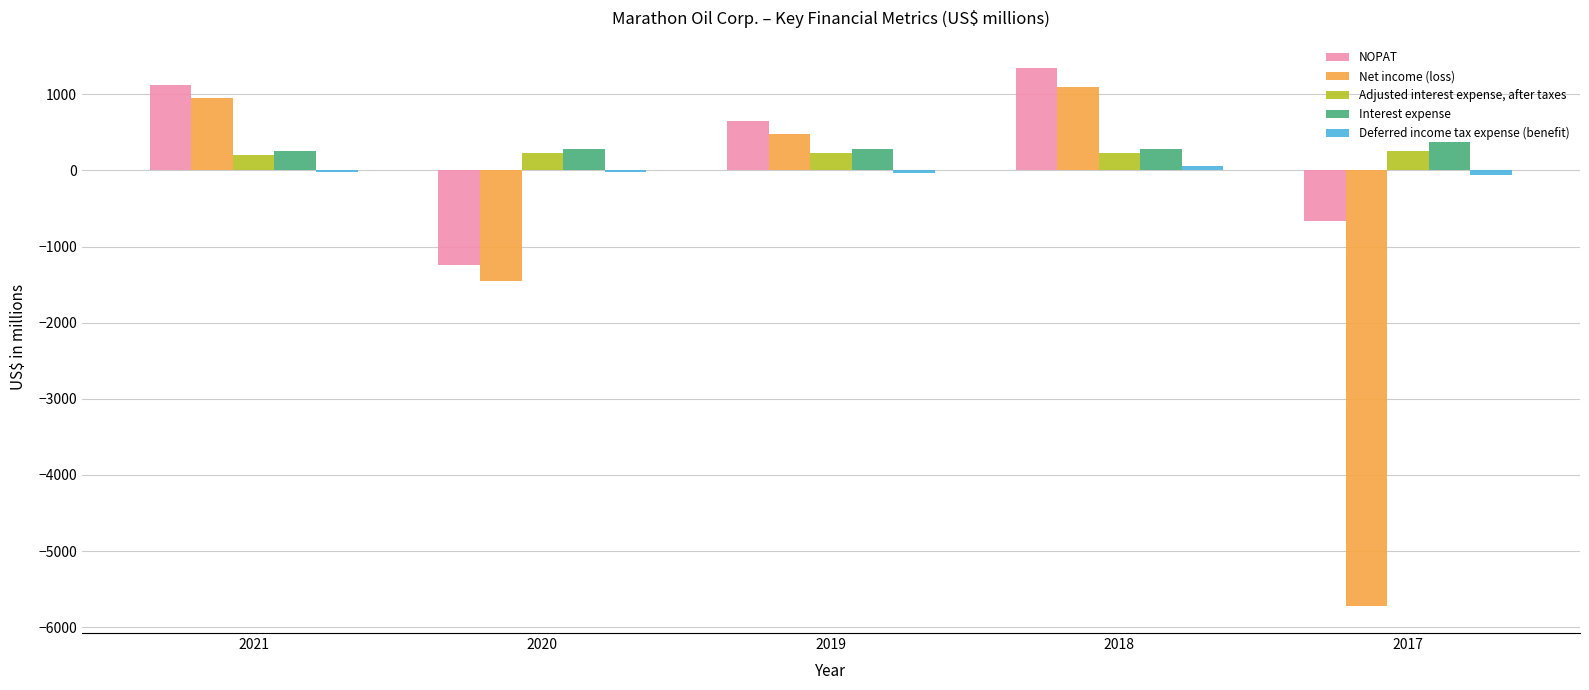

What value does the Interest expense series have at 2020, to the nearest 5?

280